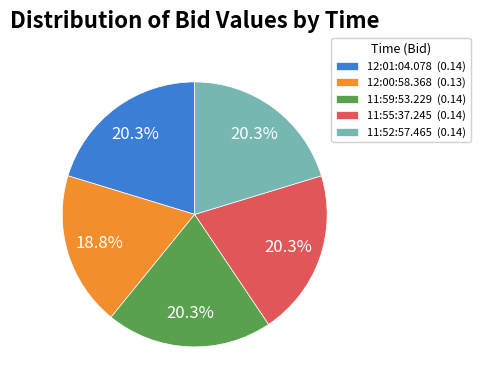

To the nearest percent, what is the average slice percentage?

20%